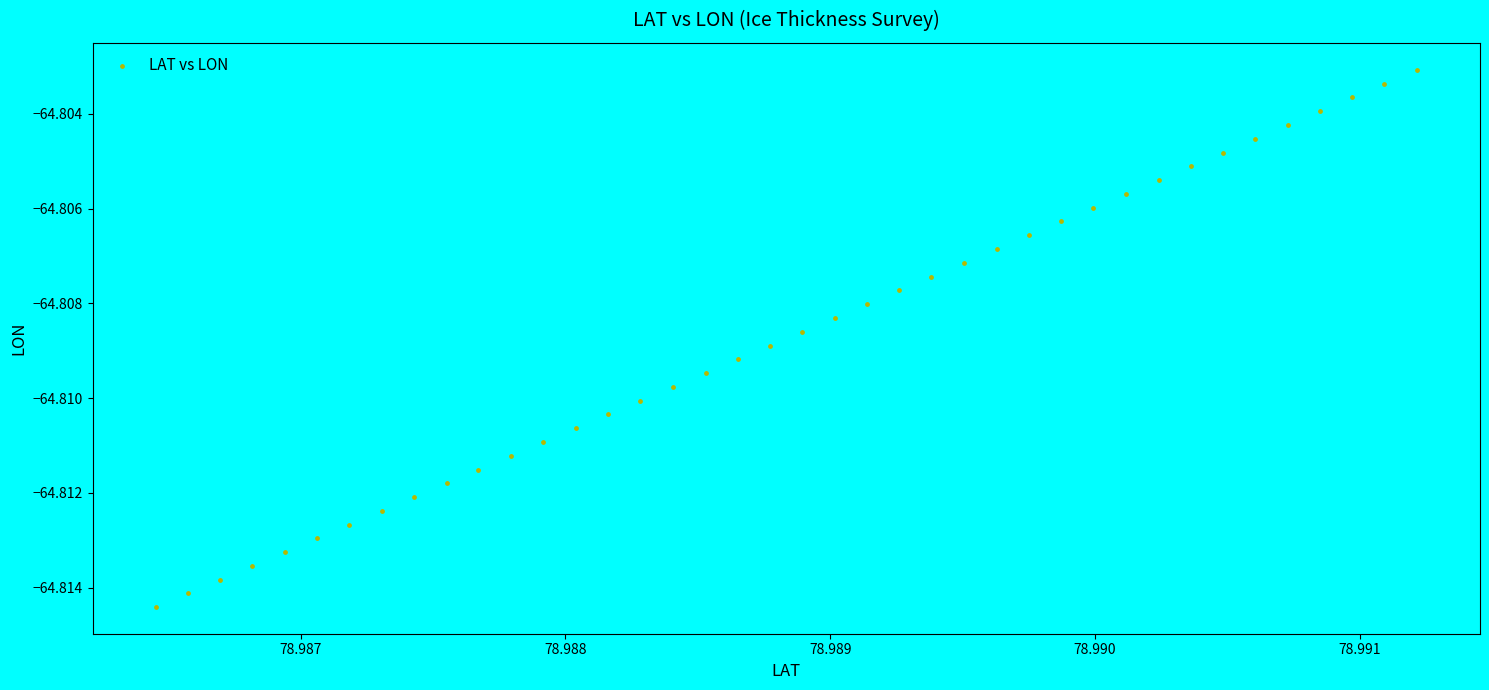

Count the number of points in this scatter plot.

40